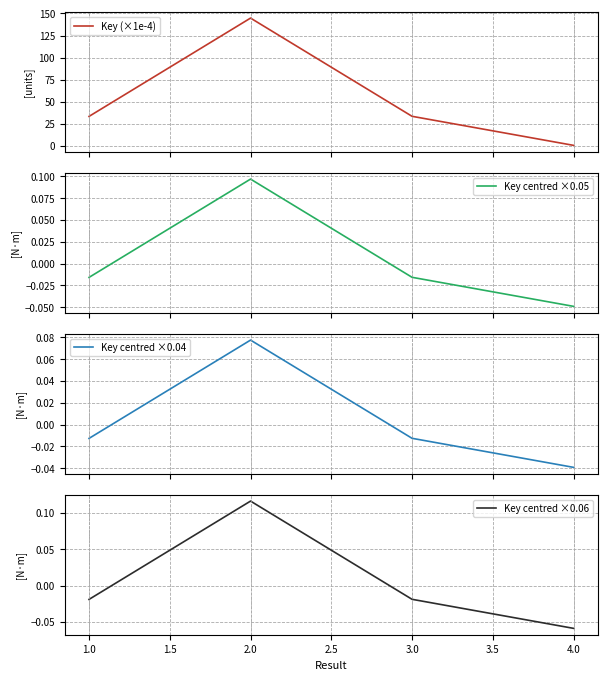

What is the maximum value for Key (×1e-4)?

144.8